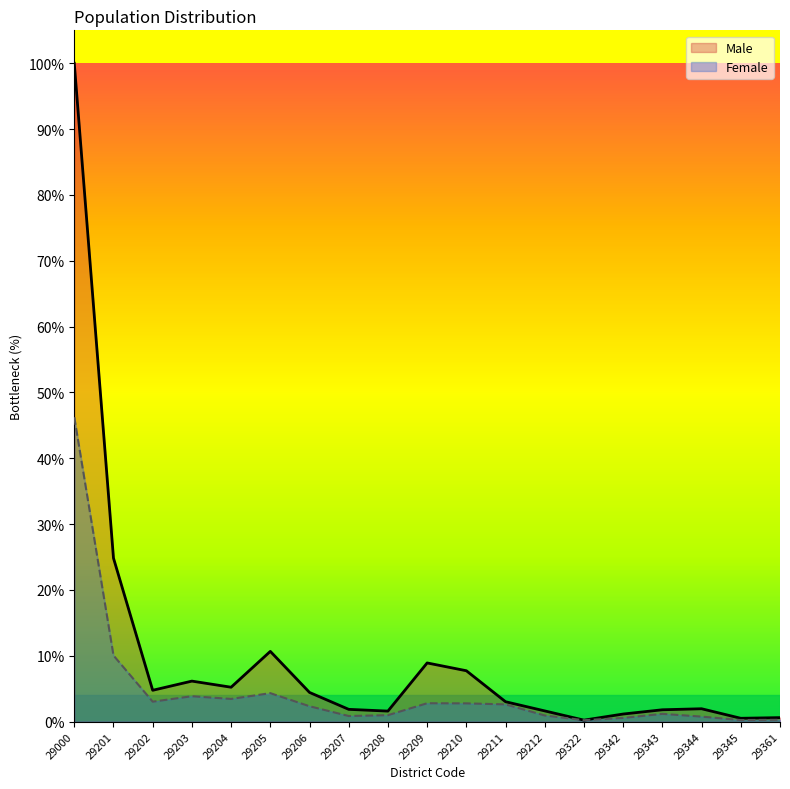

What is the average value of the Male series?

9.8